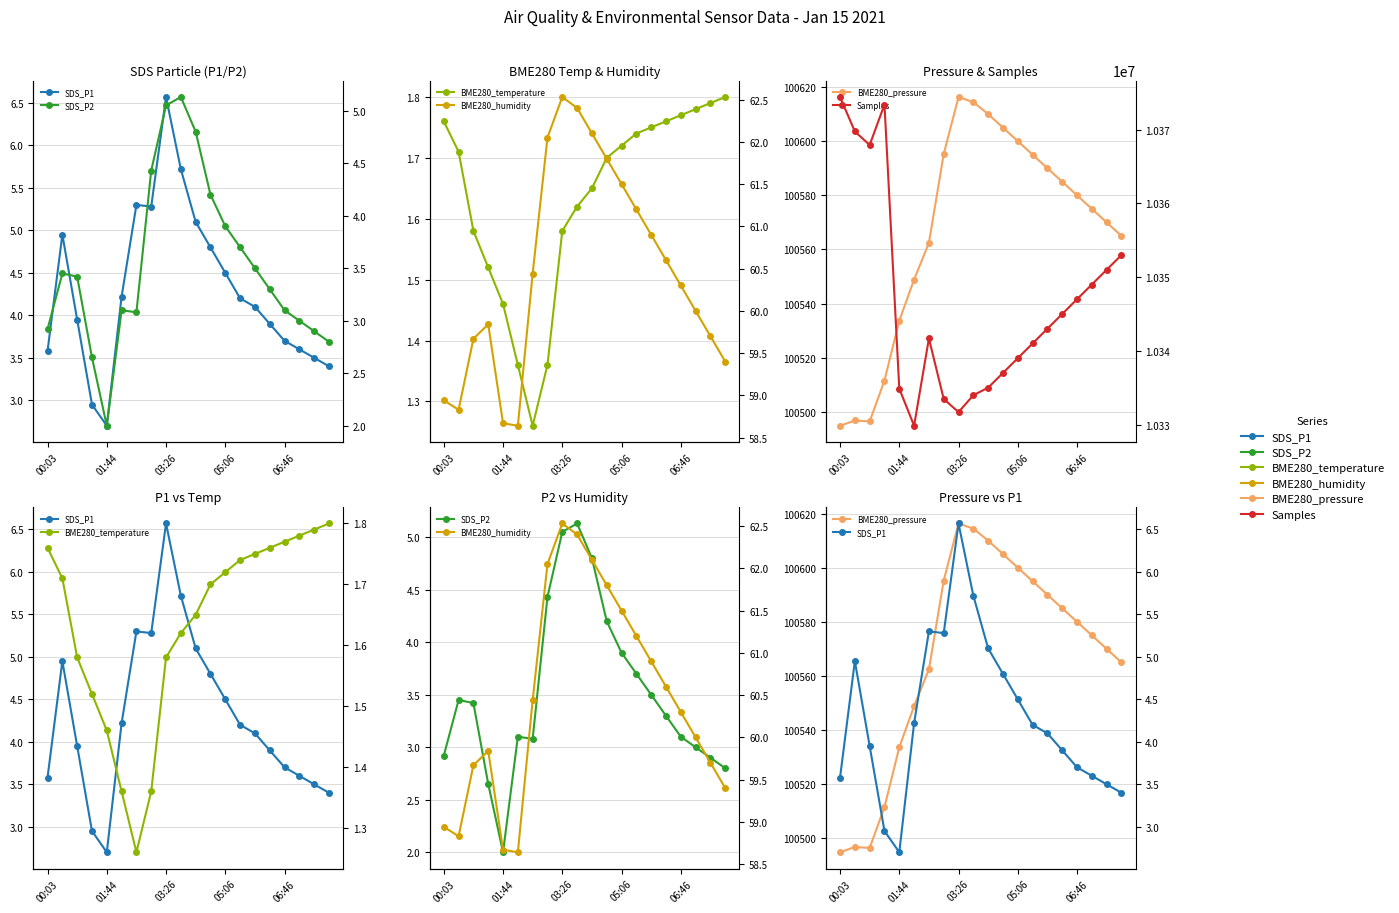

Rank the series by their maximum value, from highest to lowest.

Samples, BME280_pressure, BME280_humidity, SDS_P1, SDS_P2, BME280_temperature